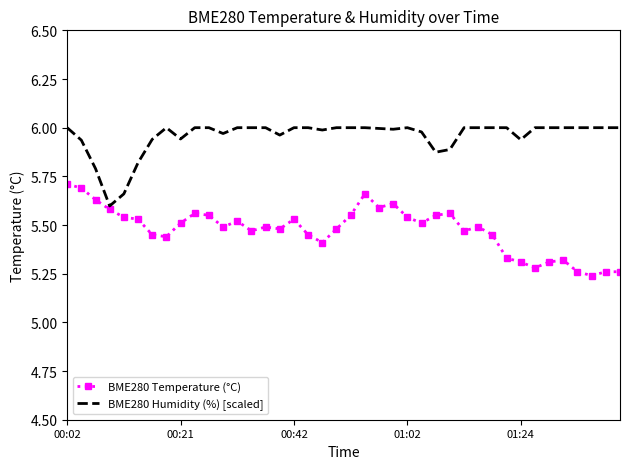

Which series has the largest total across all categories?

BME280 Humidity (%) [scaled]